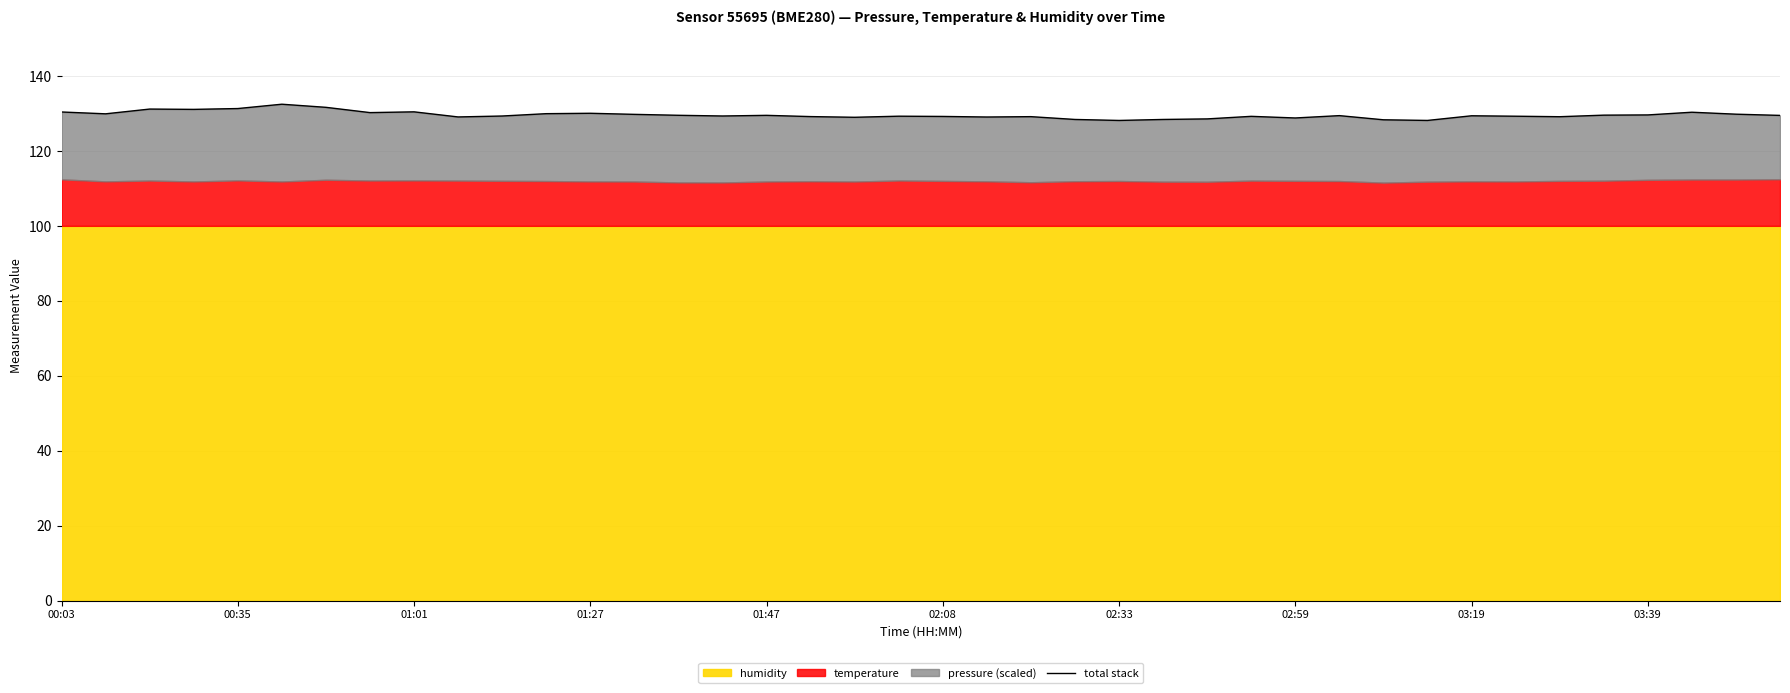

What is the ratio of the value at 38 to the value at 34?

1.0